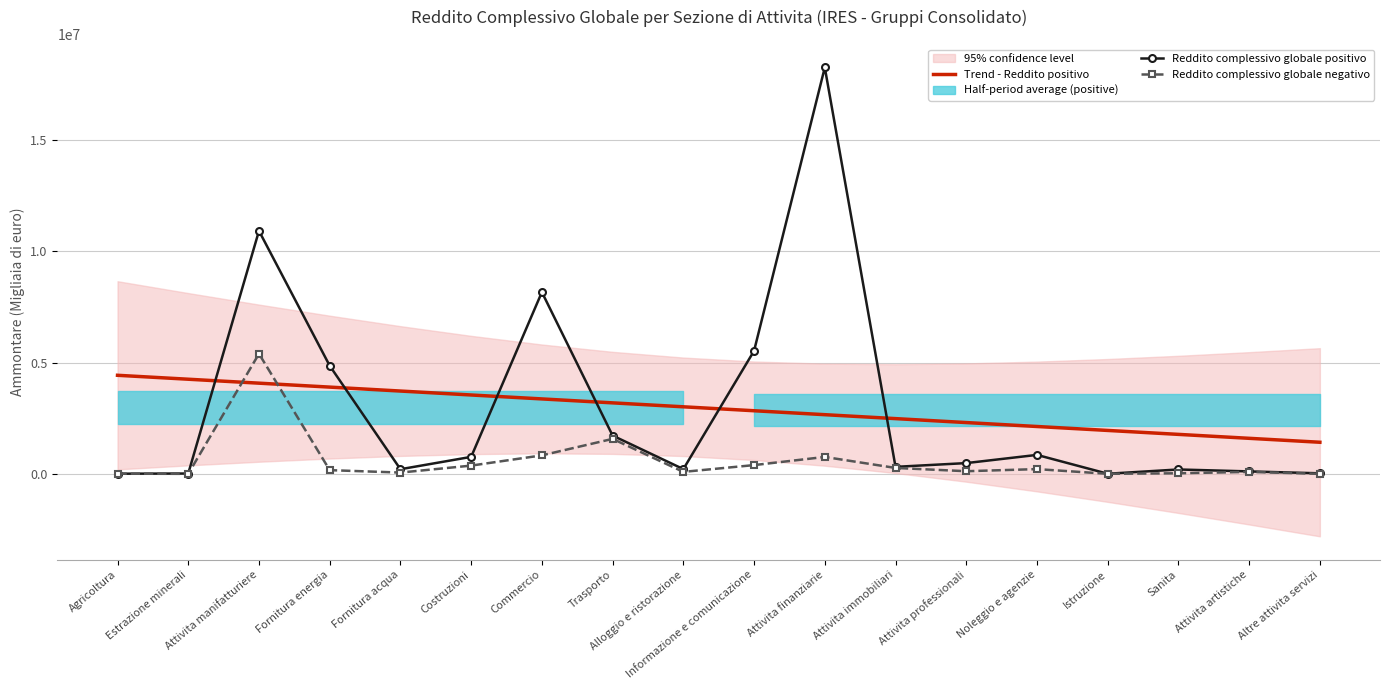

Where is Reddito complessivo globale positivo nearest to the value 9136495?

Commercio